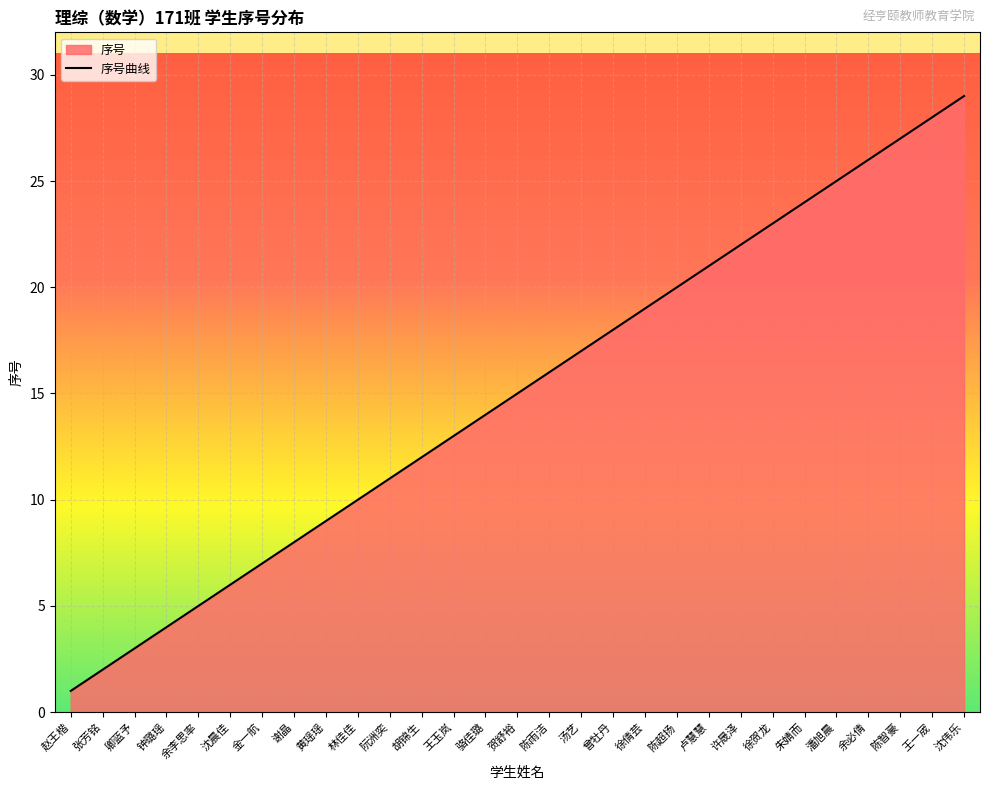

How many data points are above 15?

14